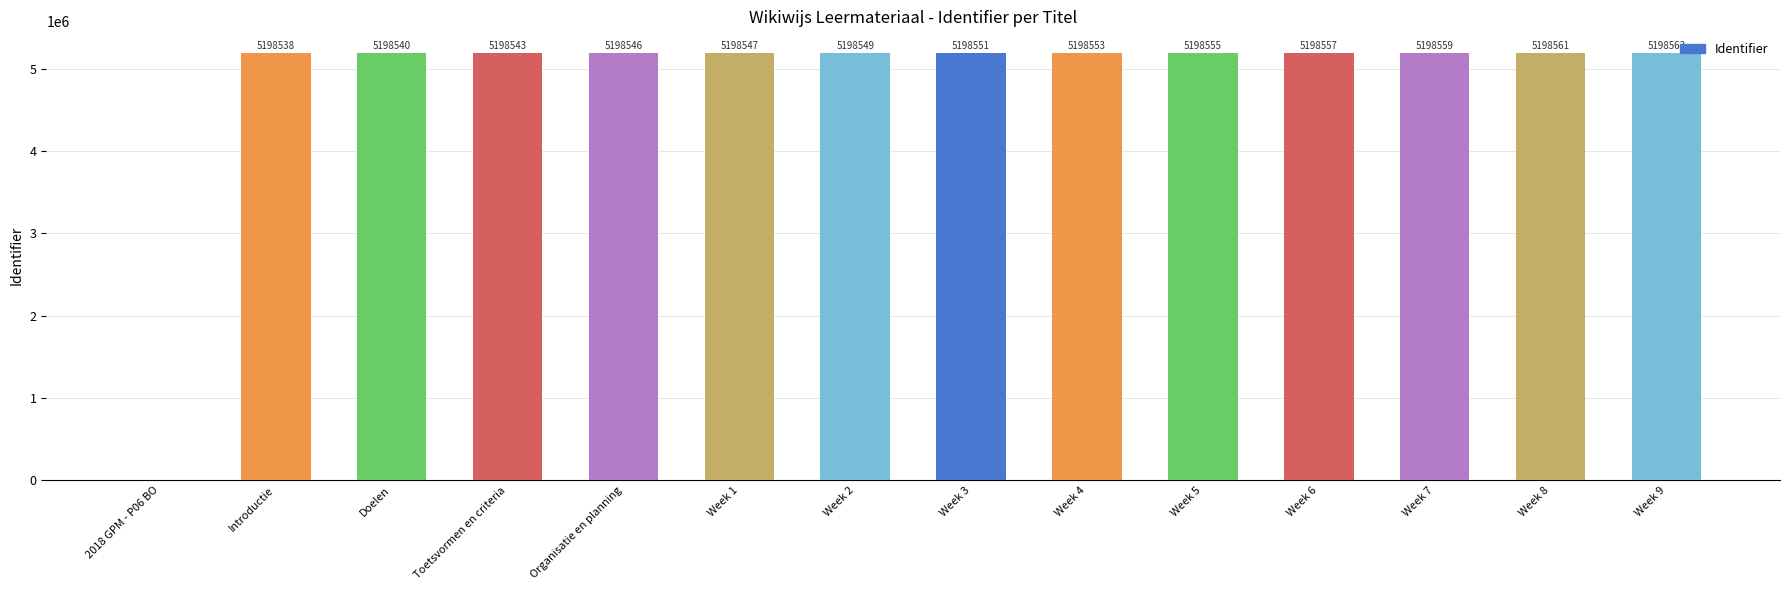

Where is the data nearest to the value 2599281?

Introductie